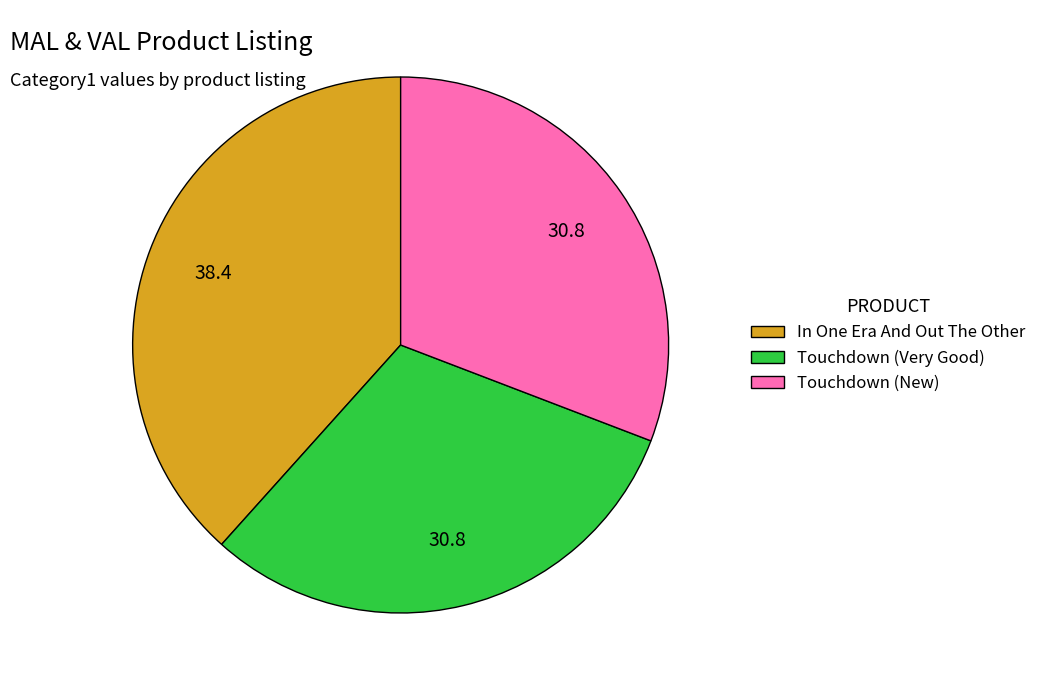

Does Touchdown (Very Good) represent more than half of the total?

No